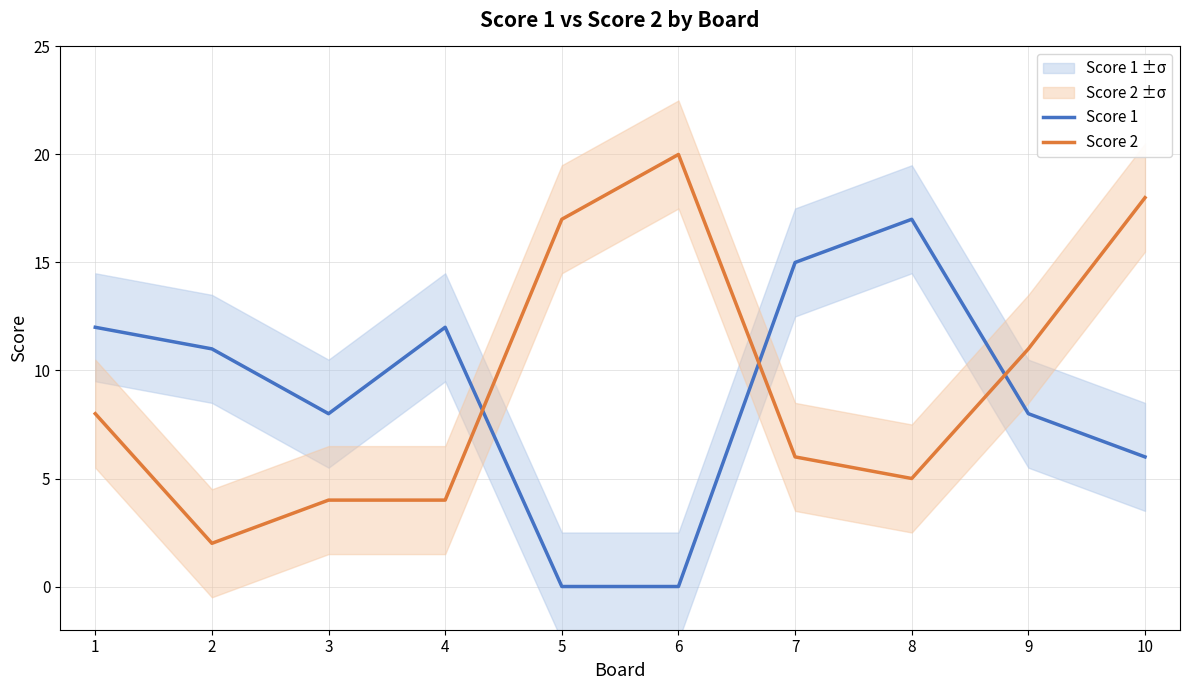

At how many categories does at least one series exceed 2?

10